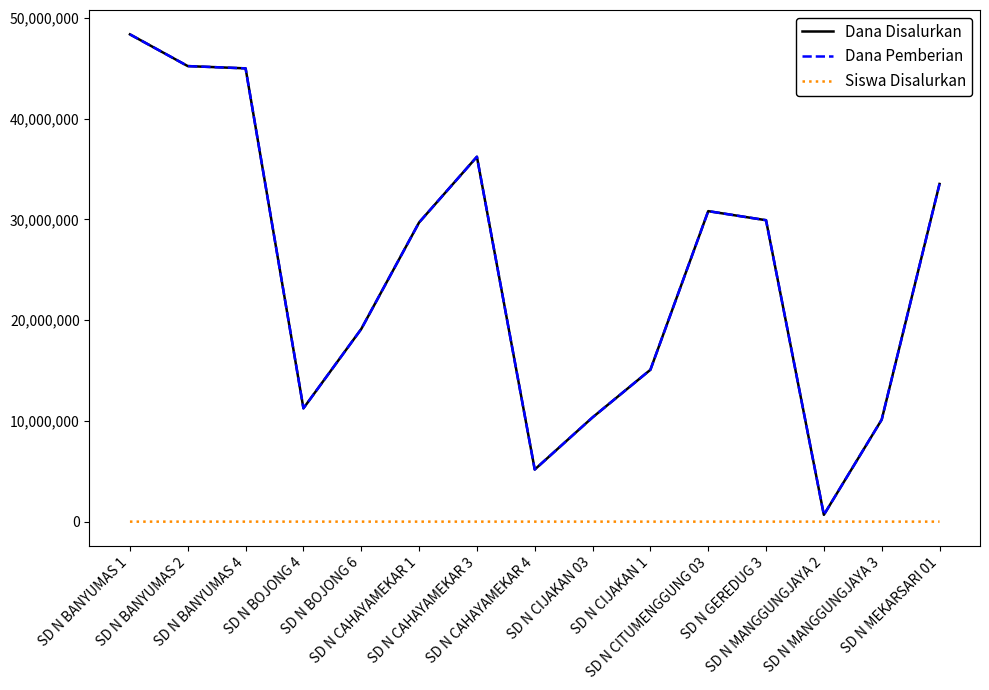

Does the chart display data point markers on the line(s)?

No